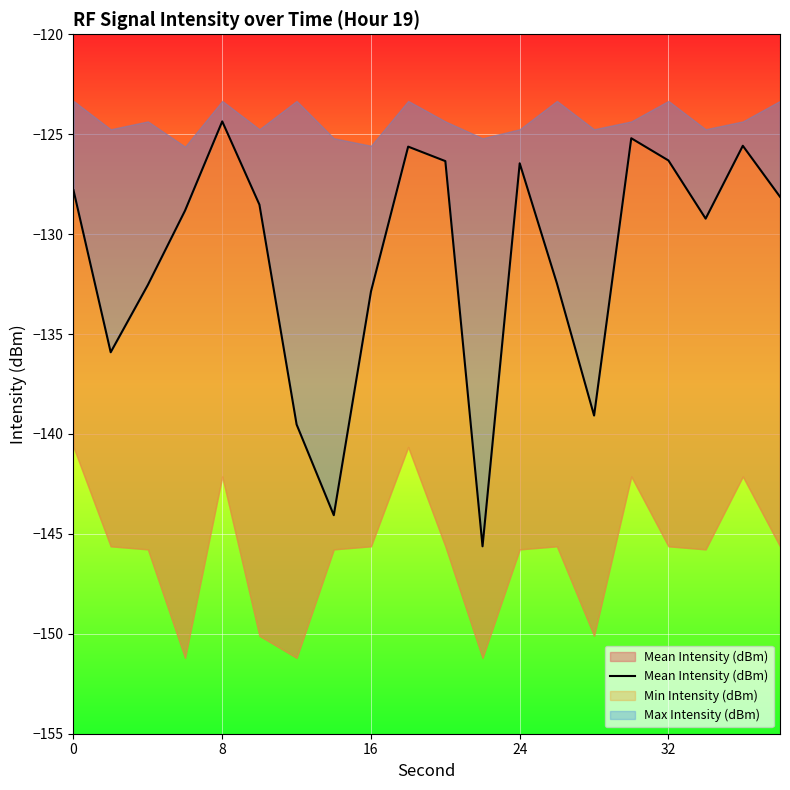

The value at 11 is -36.5. True or false?

False